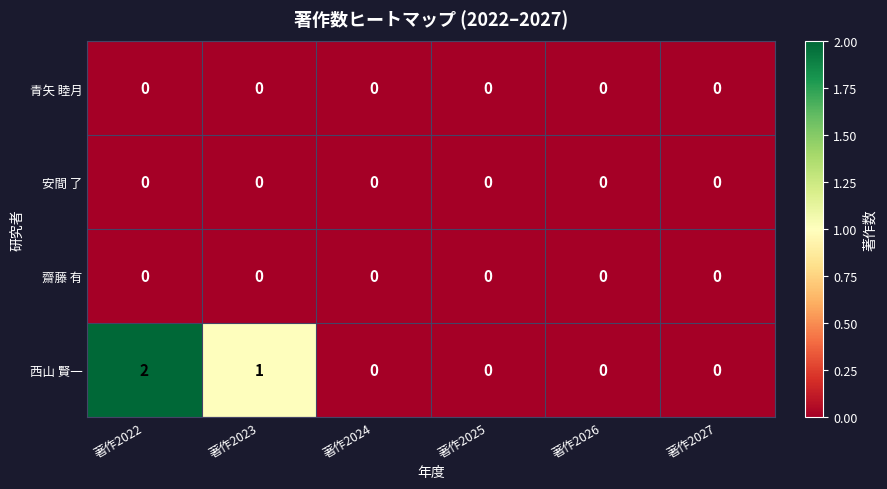

Reading left to right, list all the values displayed in this chart.

青矢 睦月: 0	0	0	0	0	0
安間 了: 0	0	0	0	0	0
齋藤 有: 0	0	0	0	0	0
西山 賢一: 2	1	0	0	0	0